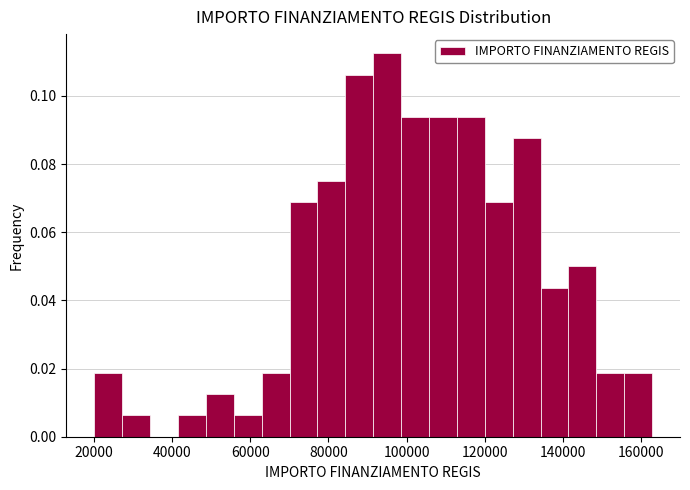

Around what value on the x-axis is the tallest bar? Give the approximate position of its centre, as read against the axis.

96000